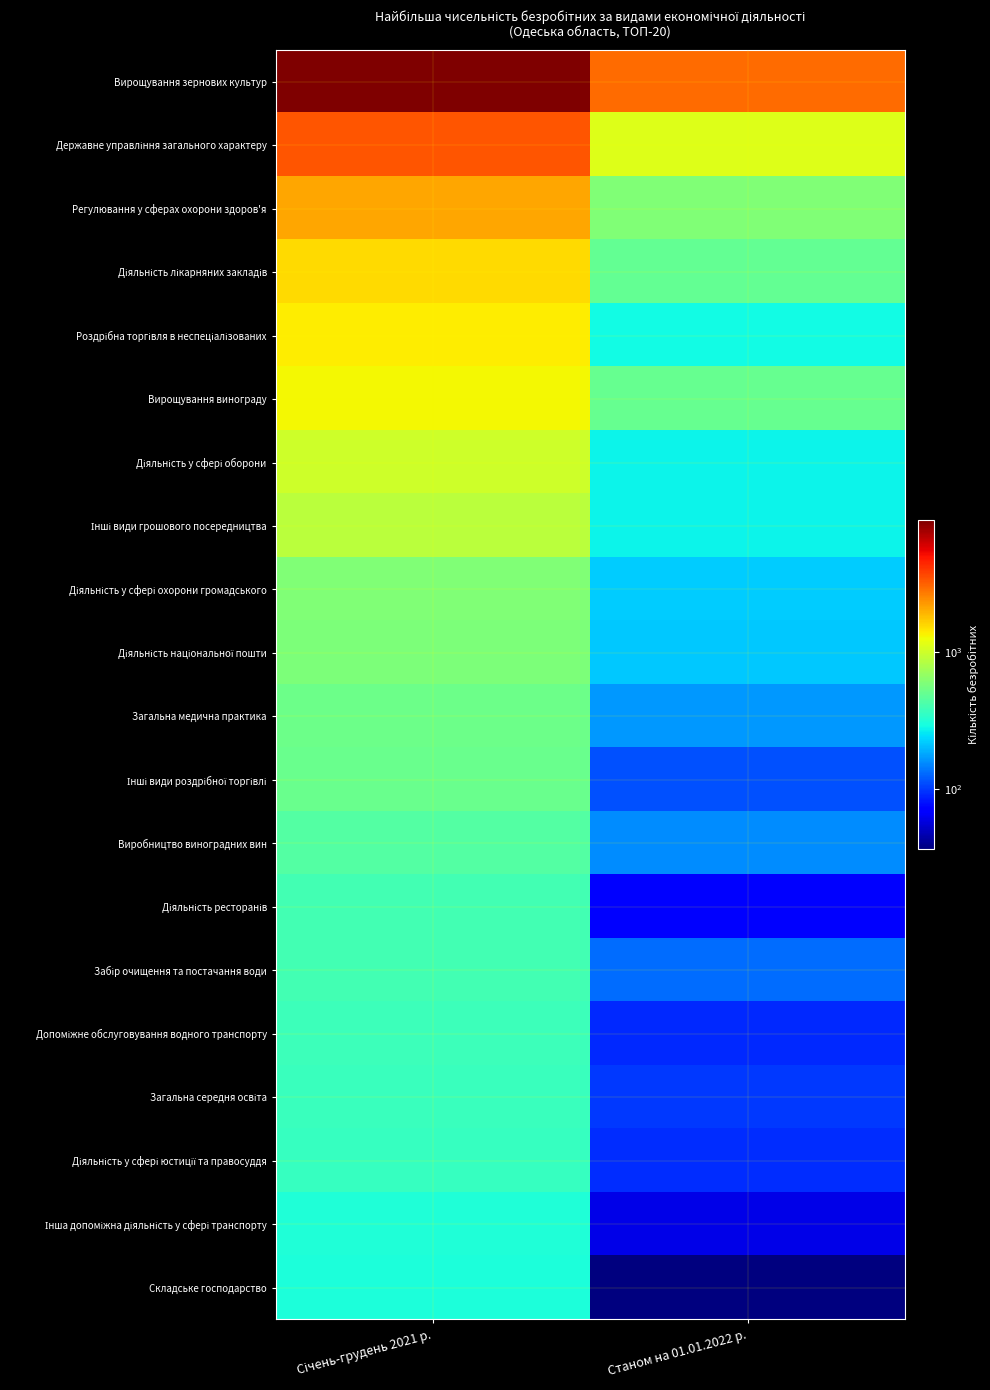

List the series in order of their peak value, lowest first.

Складське господарство, Інша допоміжна діяльність у сфері транспорту, Діяльність у сфері юстиції та правосуддя, Загальна середня освіта, Допоміжне обслуговування водного транспорту, Забір очищення та постачання води, Діяльність ресторанів, Виробництво виноградних вин, Інші види роздрібної торгівлі, Загальна медична практика, Діяльність національної пошти, Діяльність у сфері охорони громадського, Інші види грошового посередництва, Діяльність у сфері оборони, Вирощування винограду, Роздрібна торгівля в неспеціалізованих, Діяльність лікарняних закладів, Регулювання у сферах охорони здоров'я, Державне управління загального характеру, Вирощування зернових культур